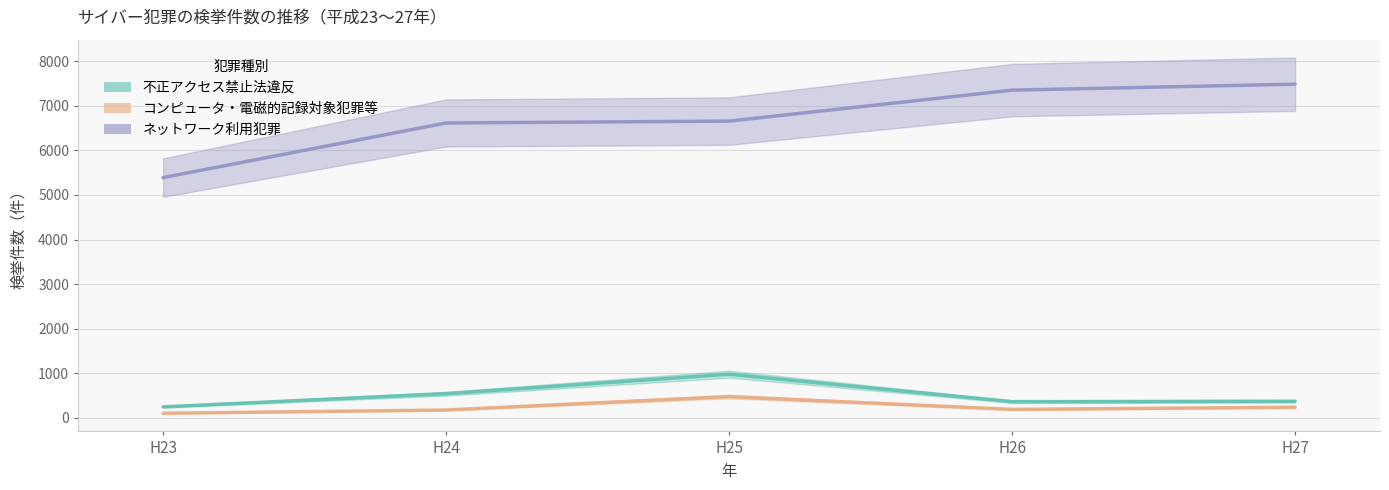

Reading left to right, transcribe all the data shown in this chart.

不正アクセス禁止法違反: 248	543	980	364	373
コンピュータ・電磁的記録対象犯罪等: 105	178	478	192	240
ネットワーク利用犯罪: 5388	6613	6655	7349	7483